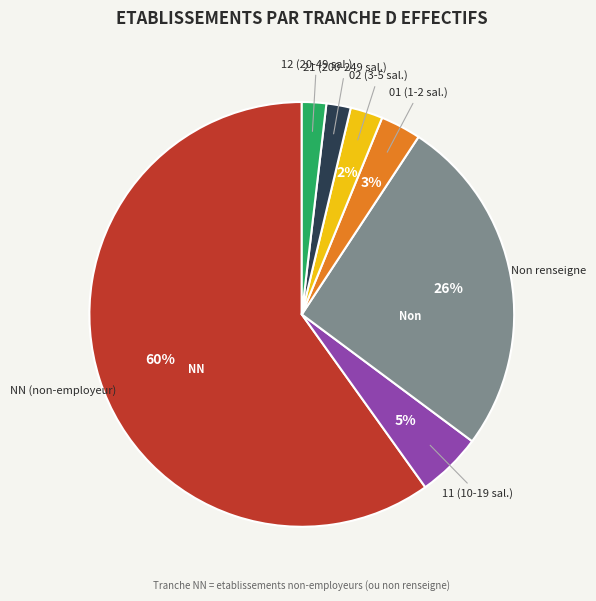

How many segments does this pie chart have?

7